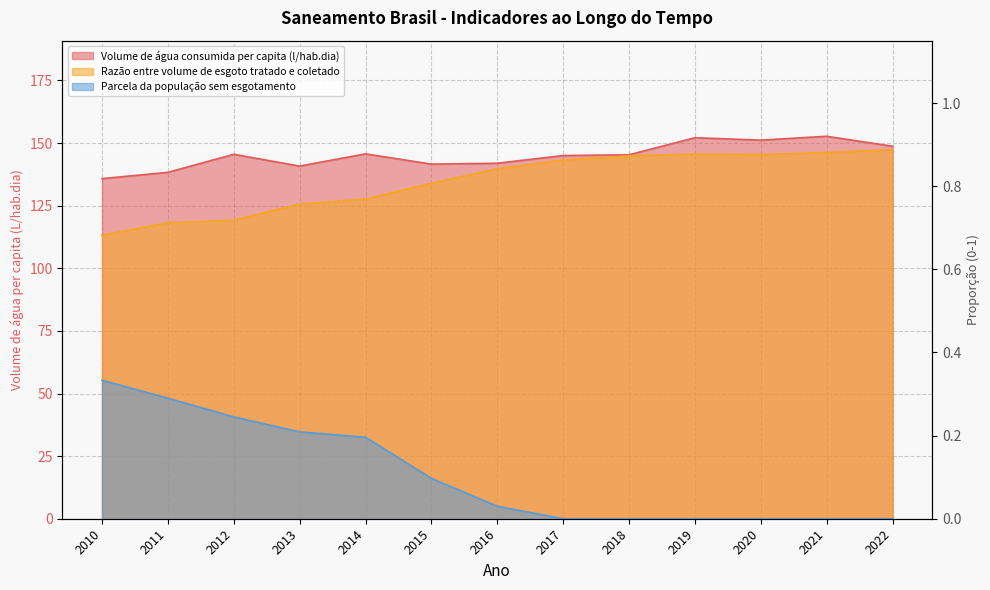

True or false: Parcela da população sem esgotamento has more than 0 interior local peaks.

False